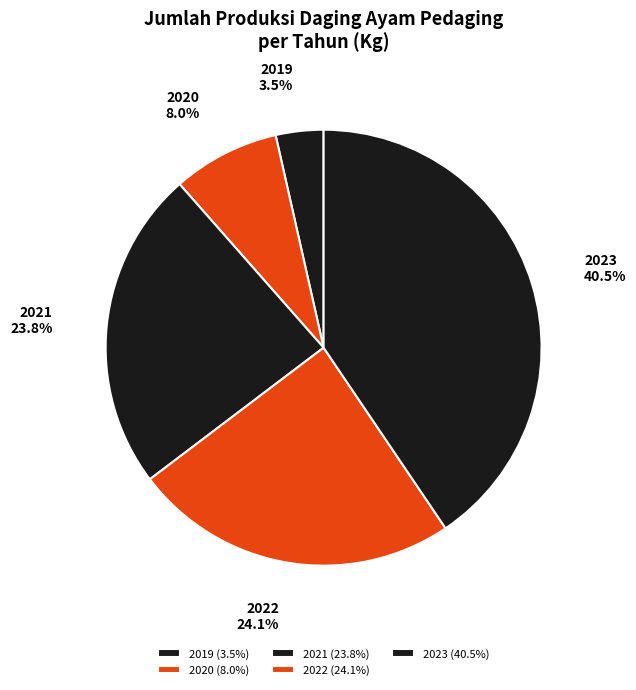

Between 2019 and 2020, which is larger?

2020